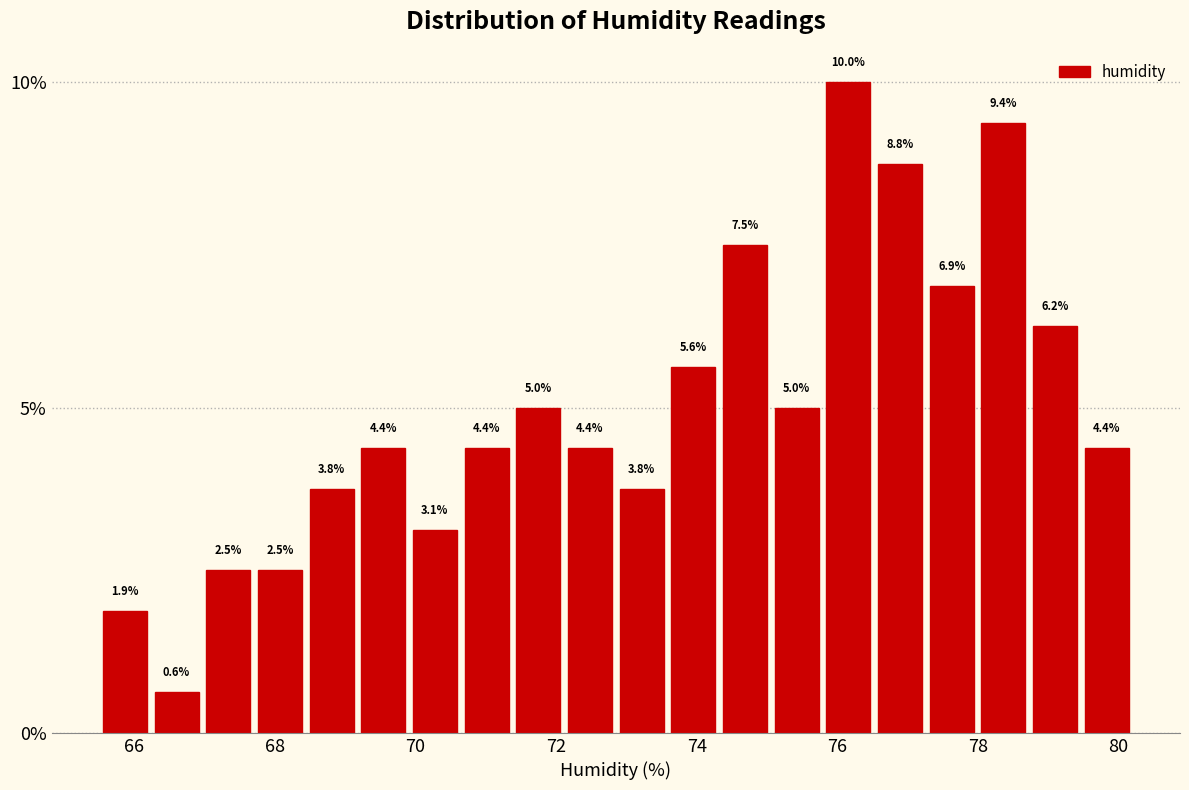

Read against the x-axis, roughly where is the centre of the tallest bar?

76.2